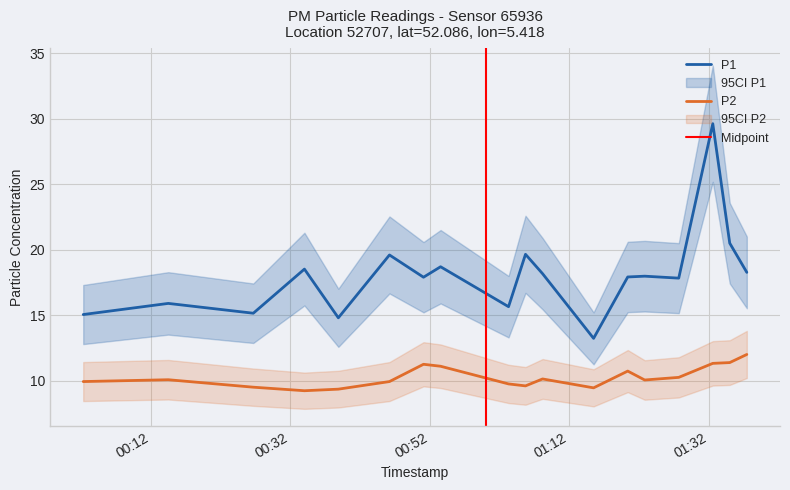

Is this an area chart (filled region under the line)?

No